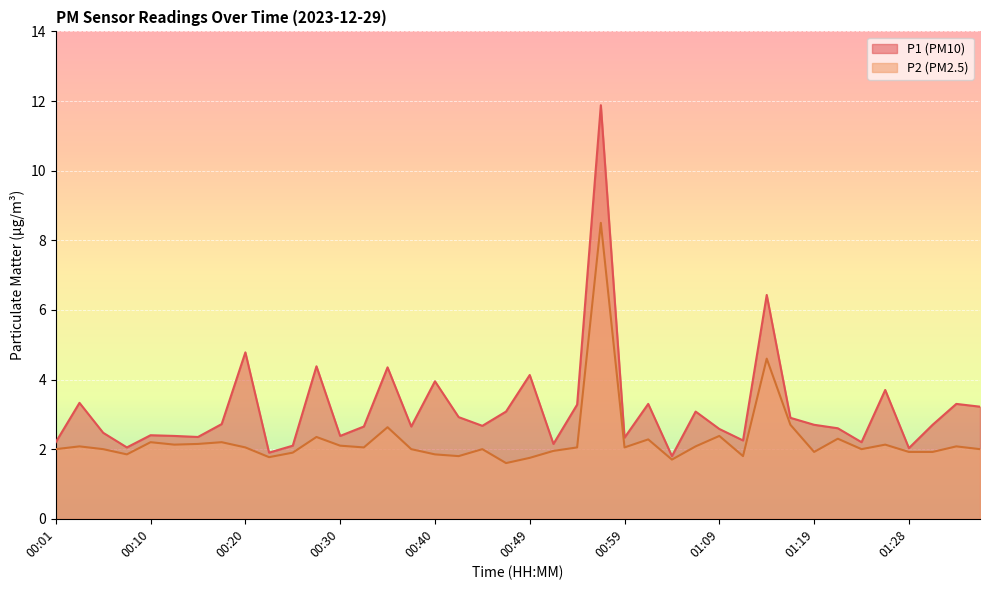

What position from the right is 00:57?

17